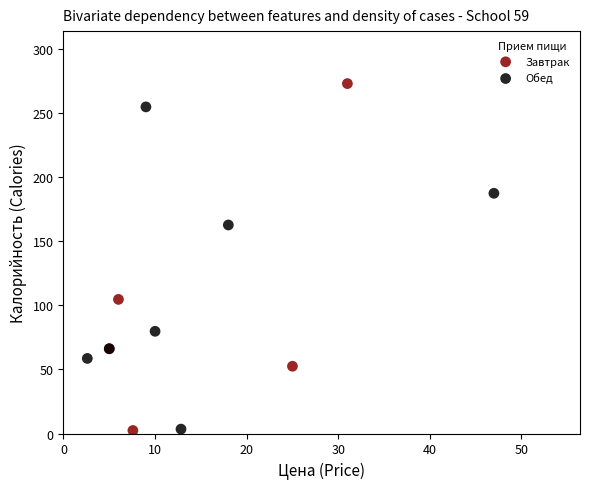

What are all the series names shown in the legend?

Завтрак, Обед